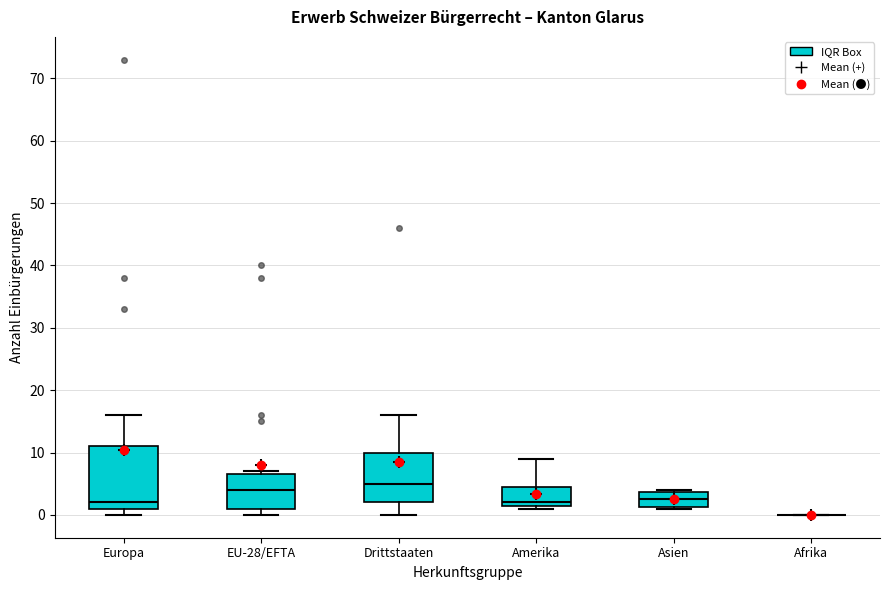

Reading left to right, read every box against the y-axis: the position of its median line, the range the box covers, and the ends of its whiskers. The values are not printed on the chart, so give them approximately, as read against the axis.

Europa: median 2, box 1 to 11, whiskers 0 to 16
EU-28/EFTA: median 4, box 1 to 7, whiskers 0 to 7 (just above the box's upper edge)
Drittstaaten: median 5, box 2 to 10, whiskers 0 to 16
Amerika: median 2 (just above the box's lower edge), box 2 to 5, whiskers 1 to 9
Asien: median 3, box 1 to 4, whiskers 1 to 4
Afrika: box collapsed to a line at 0, whiskers 0 to 0